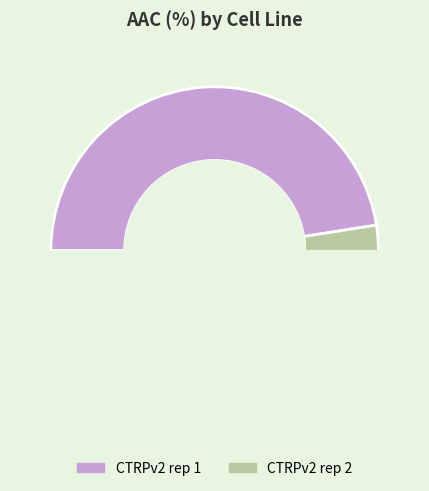

Is there any slice that represents more than half of the pie?

Yes